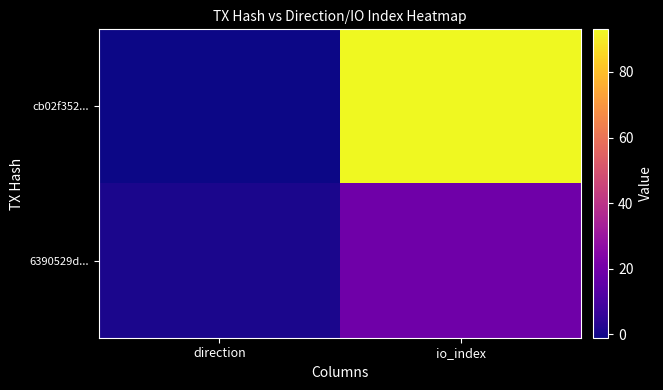

Which series has the widest spread of values?

cb02f352...